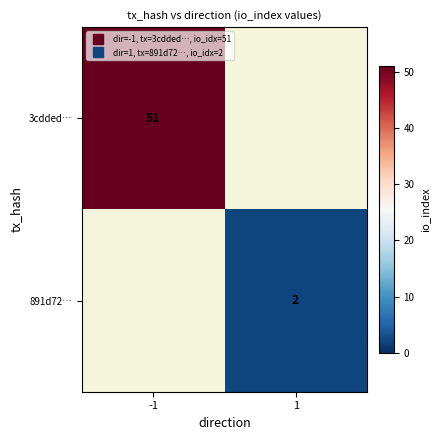

What is the difference between the 3cdded… values at 1 and -1?

51